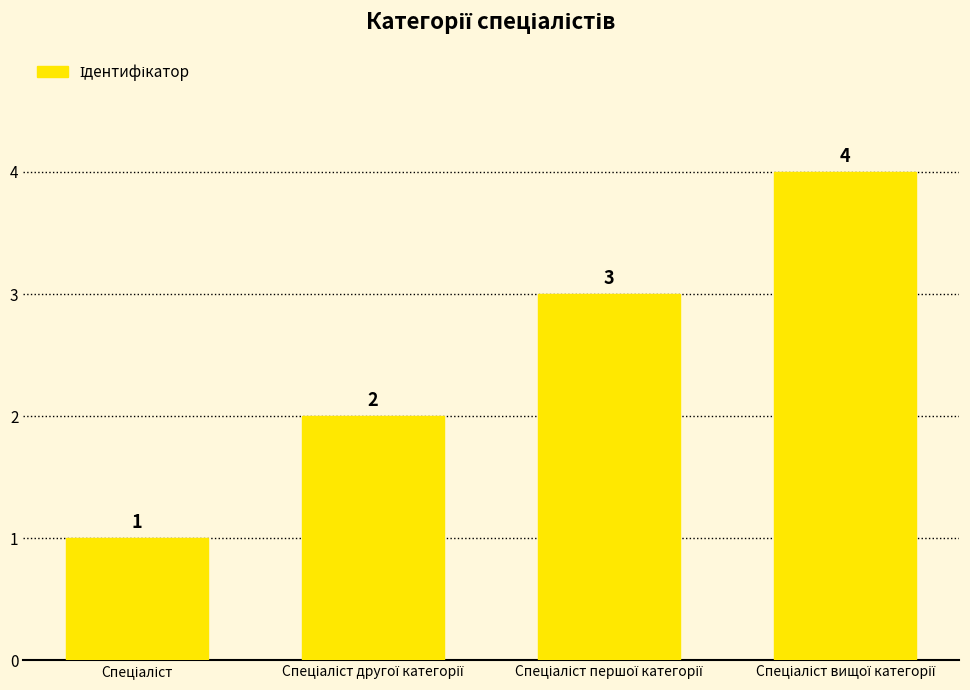

What is the difference between the second highest and second lowest values?

1